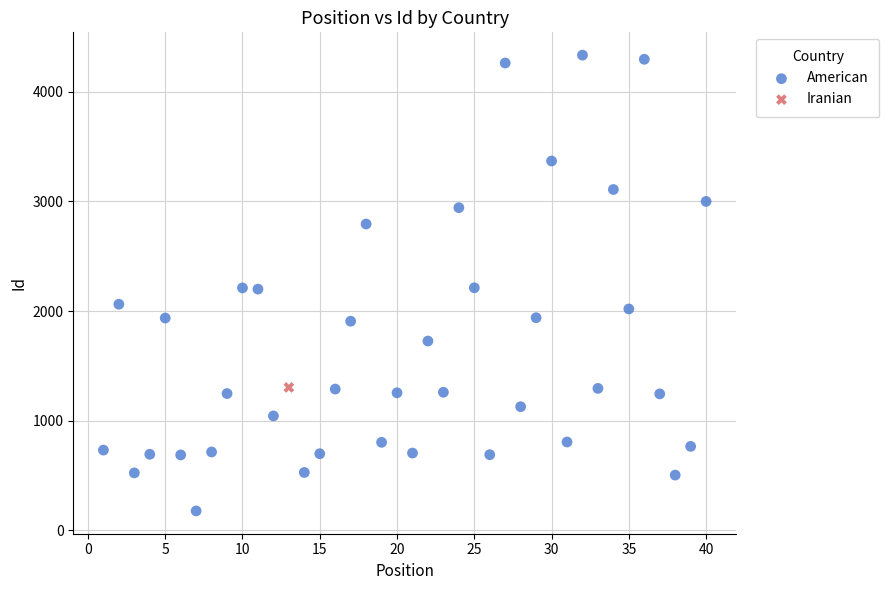

What are all the series names shown in the legend?

American, Iranian